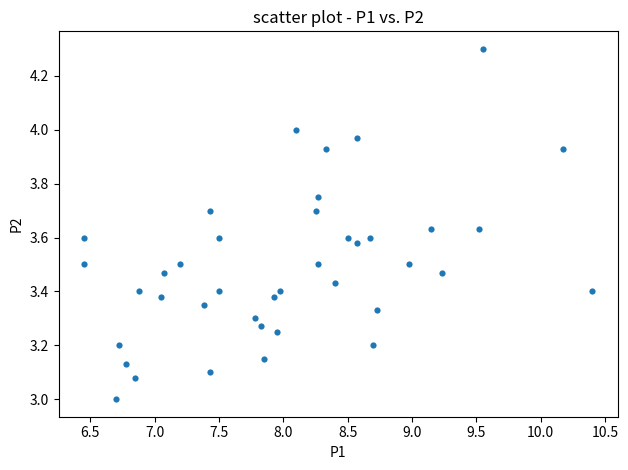

How many data points are displayed?

40